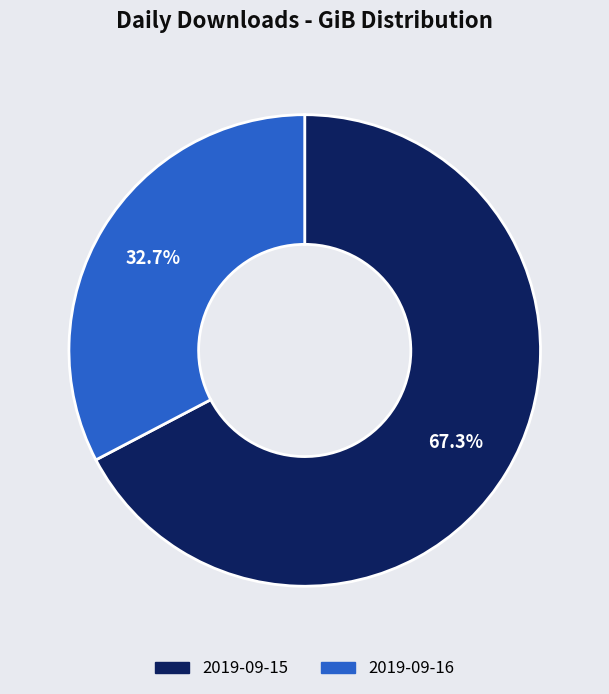

Does 2019-09-15 represent more than half of the total?

Yes